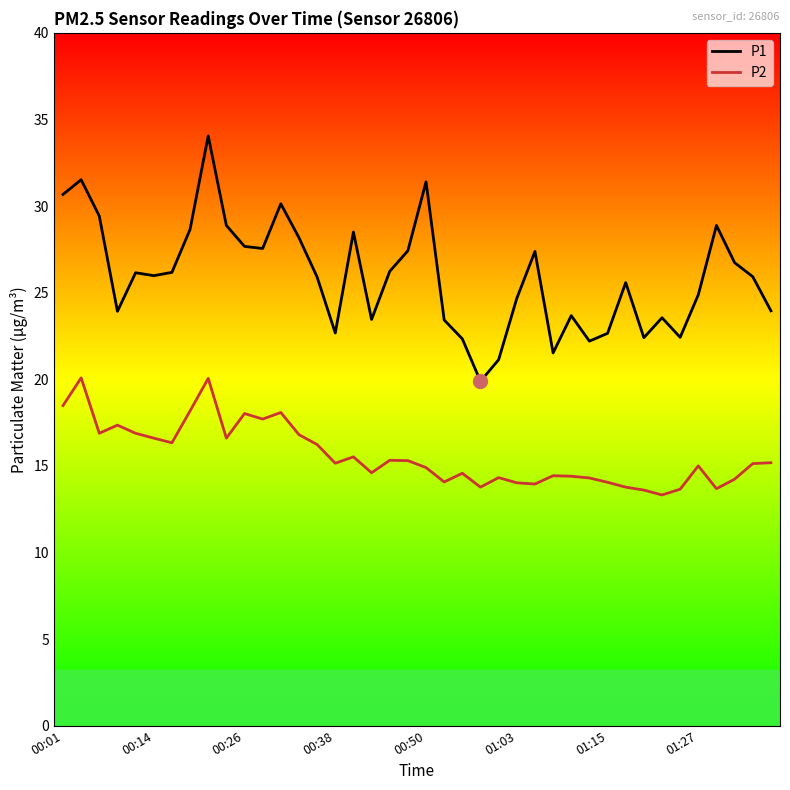

Which series has the widest spread of values?

P1